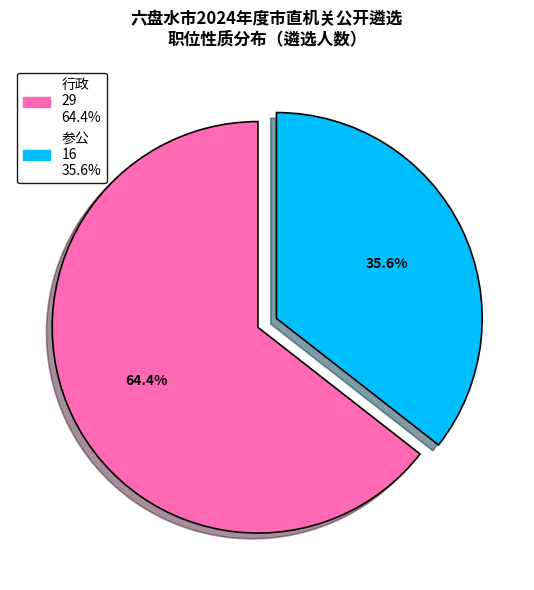

Which slice is the largest?

行政